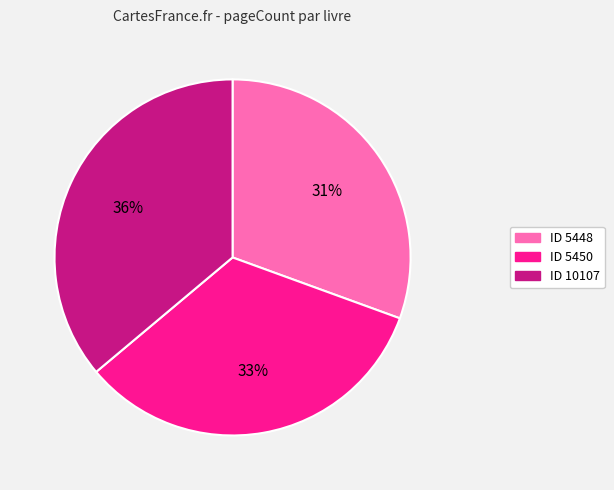

Is there any slice that represents more than half of the pie?

No